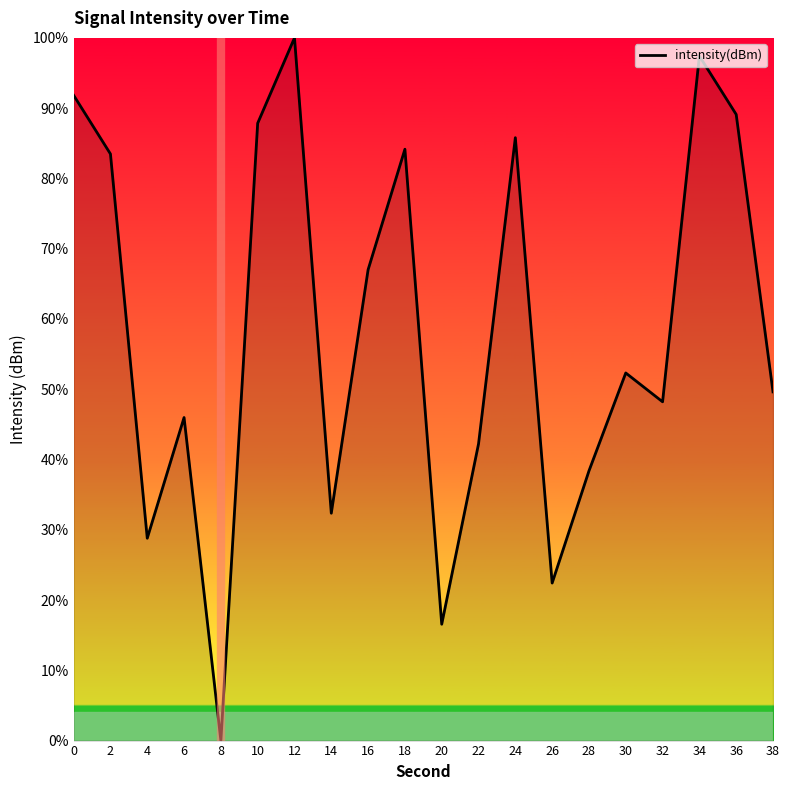

What is the average value?

58.2